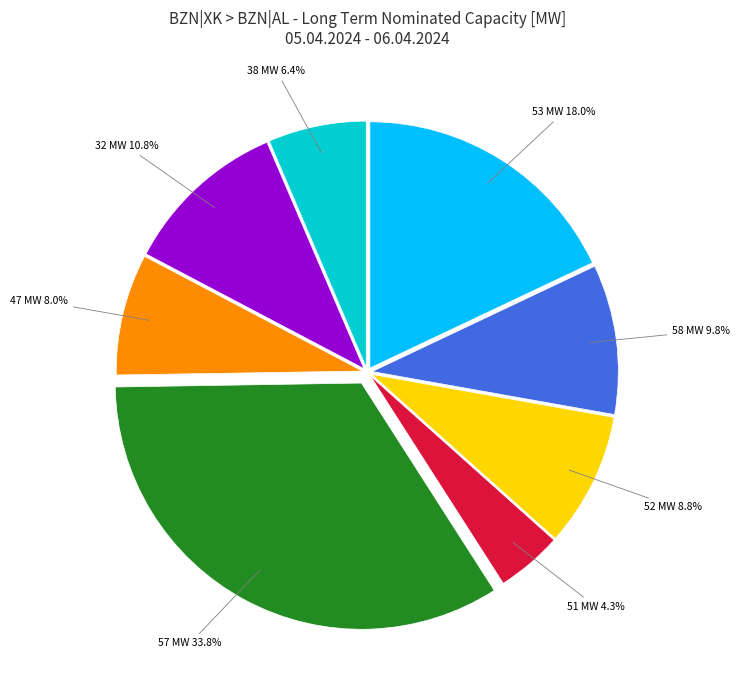

Does any single category account for the majority?

No